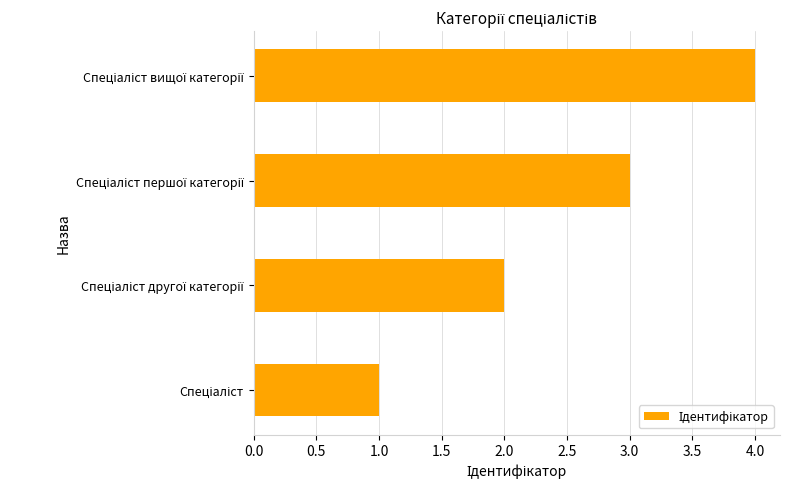

What is the maximum value shown in the chart?

4